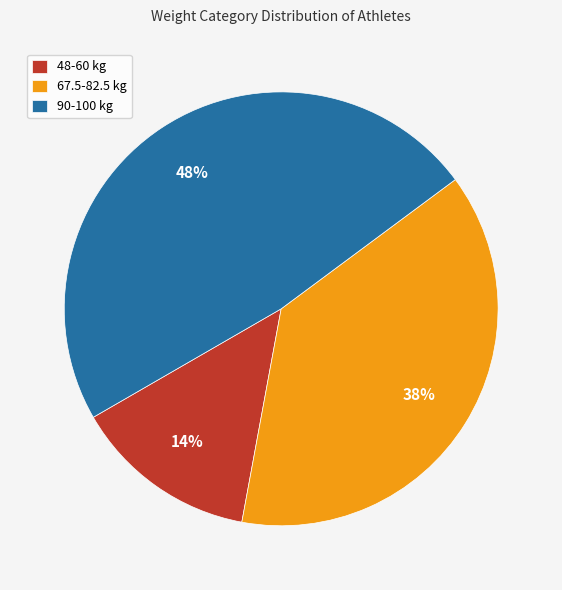

Is it true that 67.5-82.5 kg is 46% of the pie?

False